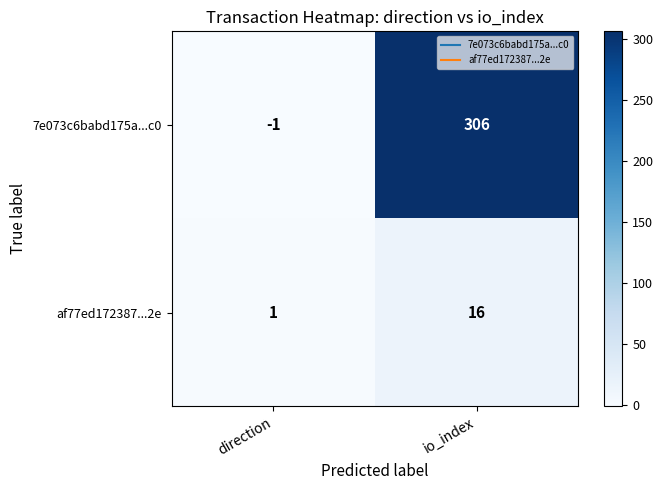

What is the sum of the 7e073c6babd175a...c0 values at direction and io_index?

305